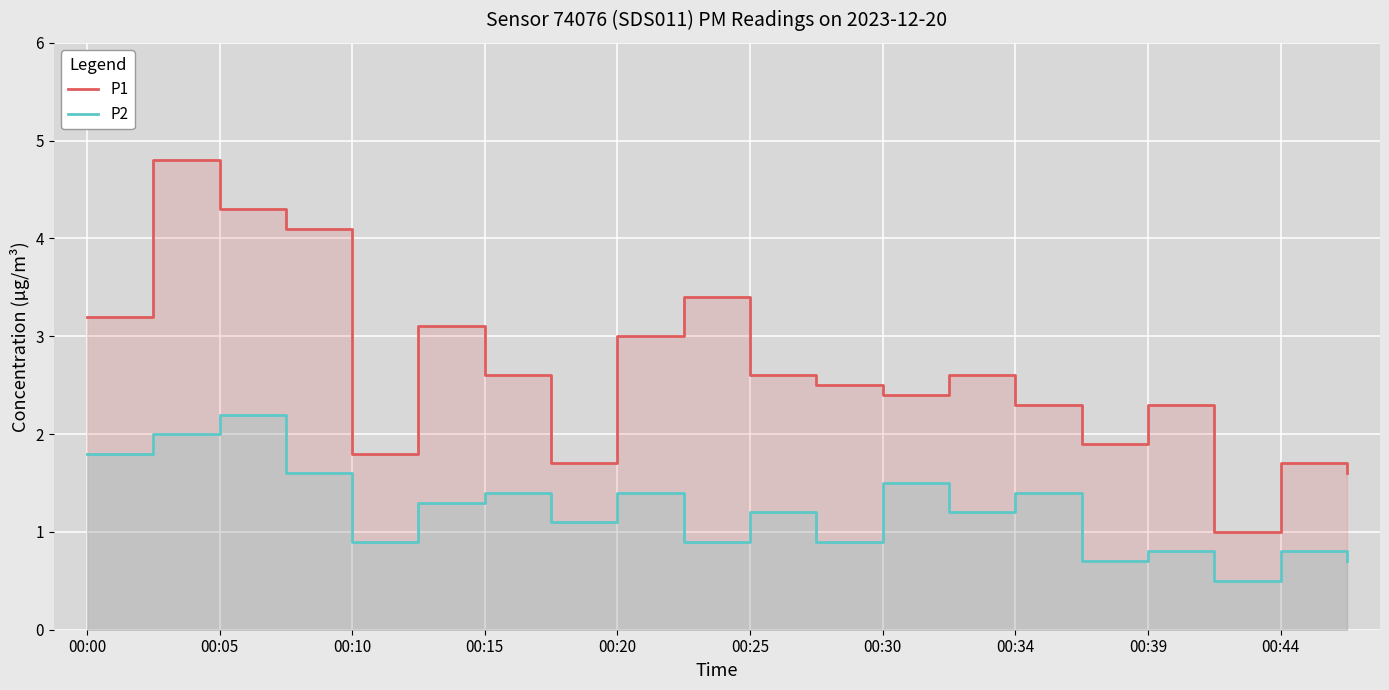

What is the average value of the P1 series?

2.6